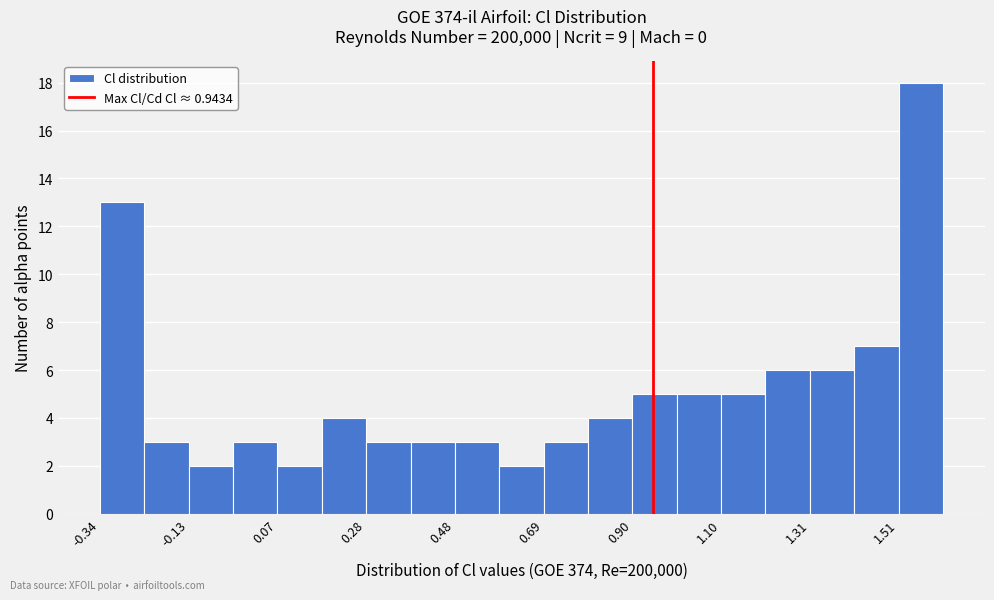

Around what value on the x-axis is the tallest bar? Give the approximate position of its centre, as read against the axis.

1.55